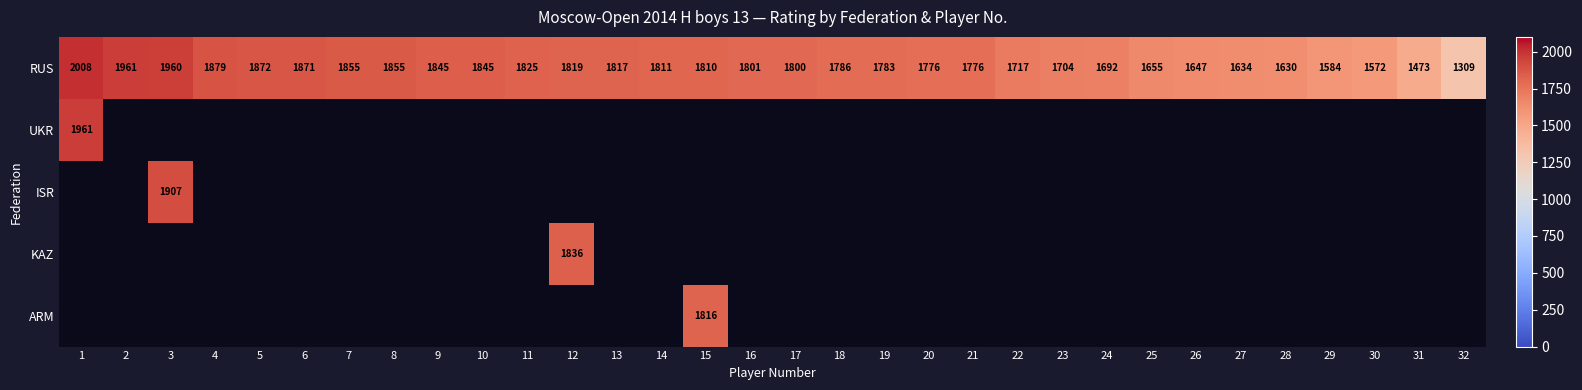

The RUS series shows 1584 at 29. True or false?

True